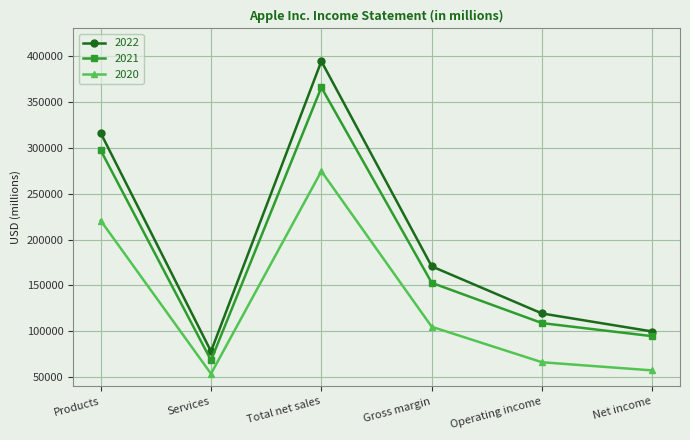

Reading left to right, what are all the values shown in this chart?

2022: Products=316199	Services=78129	Total net sales=394328	Gross margin=170782	Operating income=119437	Net income=99803
2021: Products=297392	Services=68425	Total net sales=365817	Gross margin=152836	Operating income=108949	Net income=94680
2020: Products=220747	Services=53768	Total net sales=274515	Gross margin=104956	Operating income=66288	Net income=57411